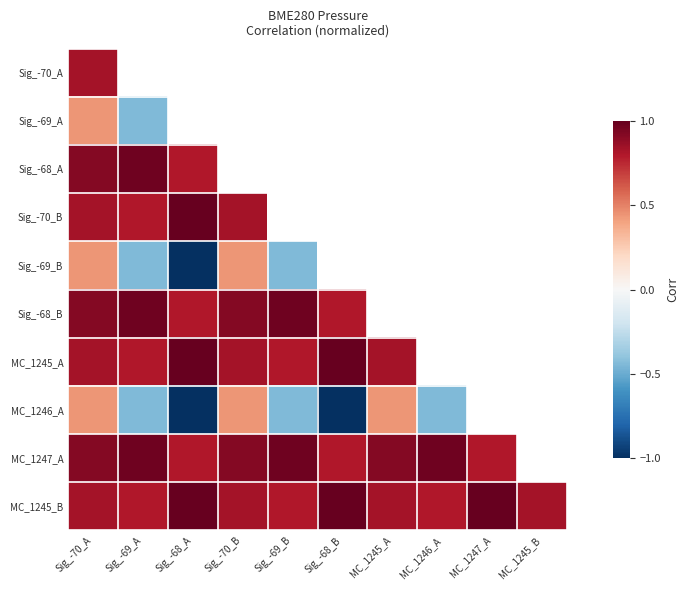

At which label is Sig_-70_B closest to 0?

Sig_-69_A